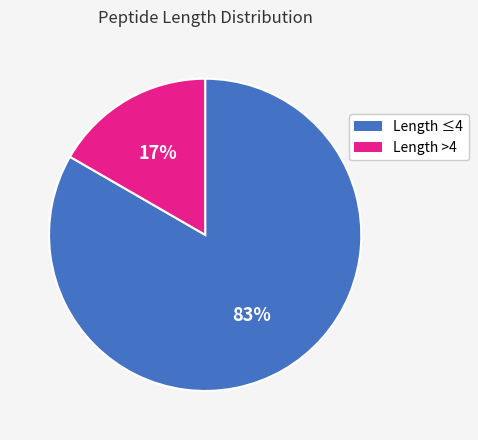

How many slices are in this pie chart?

2